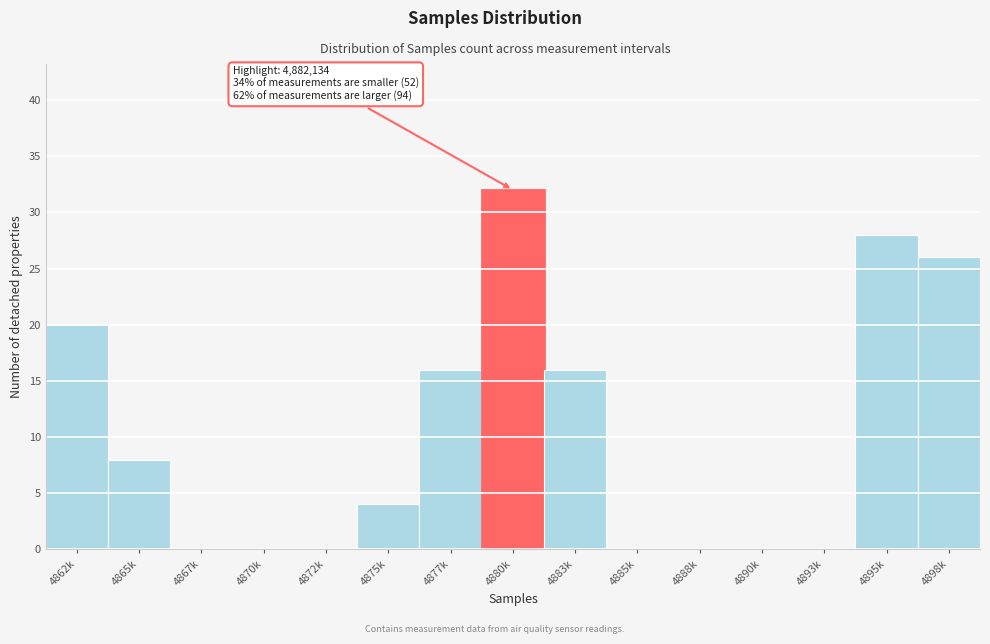

Reading left to right, transcribe all the data shown in this chart.

4862k=20	4865k=8	4867k=0	4870k=0	4872k=0	4875k=4	4877k=16	4880k=32	4883k=16	4885k=0	4888k=0	4890k=0	4893k=0	4895k=28	4898k=26